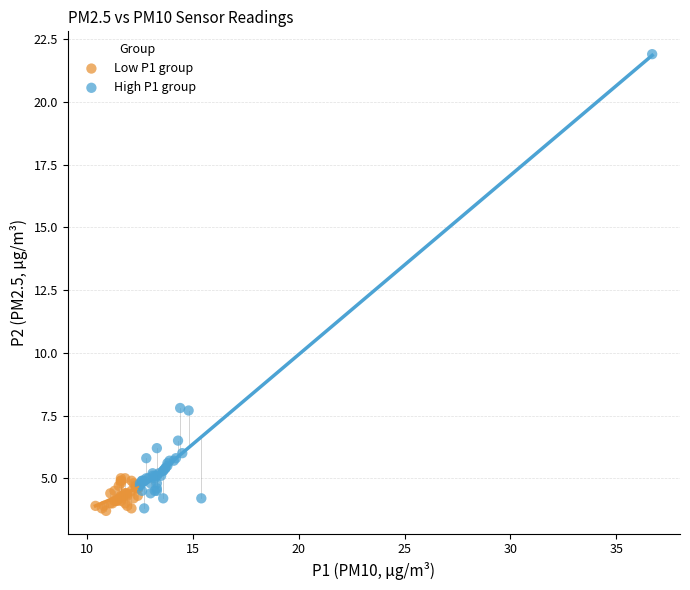

Which series contains the highest Y value?

High P1 group